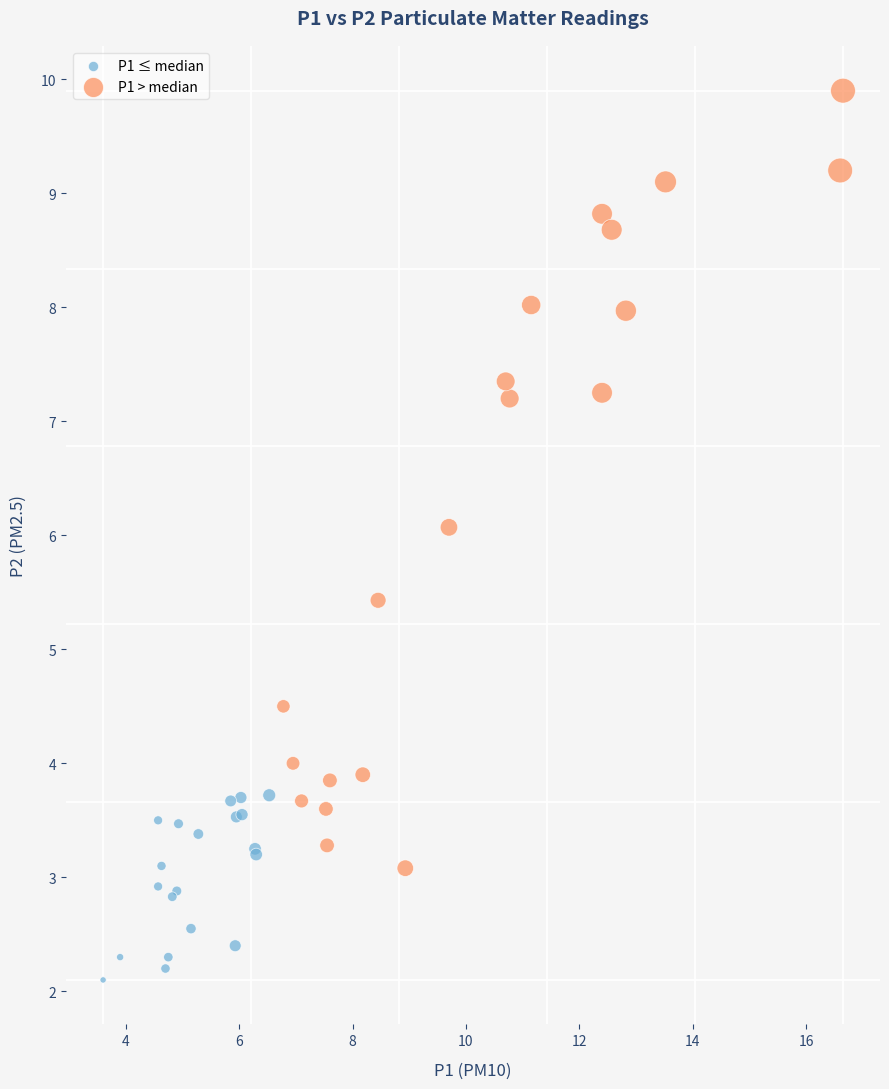

Which series contains the lowest Y value?

P1 ≤ median